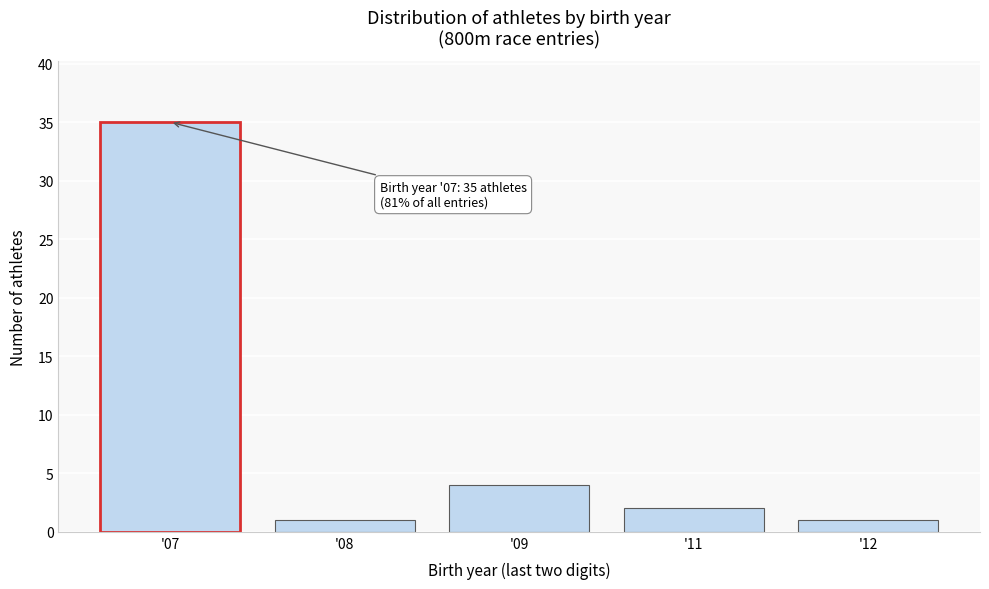

Reading left to right, extract all data points from this chart.

'07=35	'08=1	'09=4	'11=2	'12=1